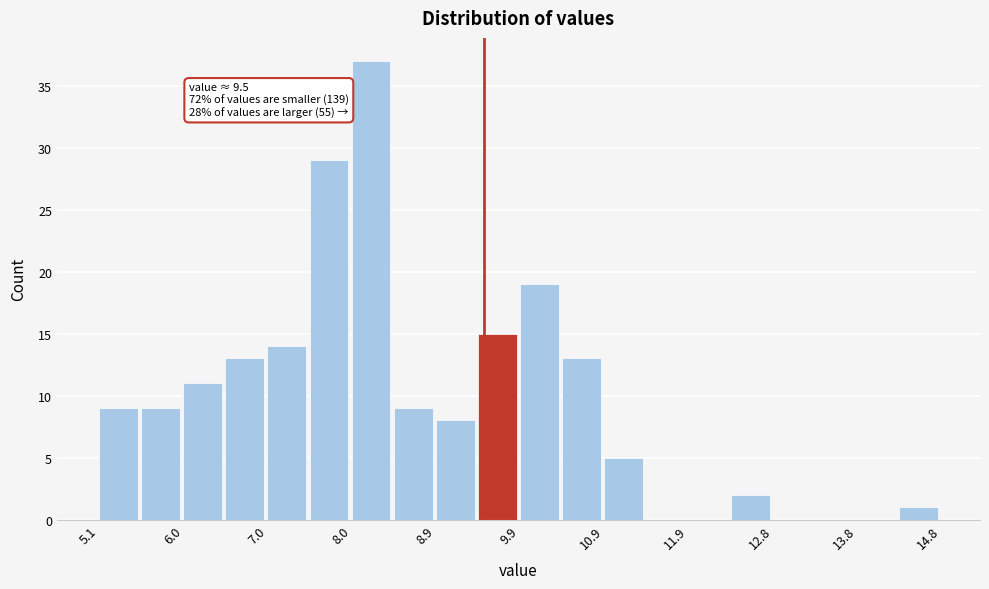

Over which range of the x-axis is the bar tallest?

8.0 to 8.5